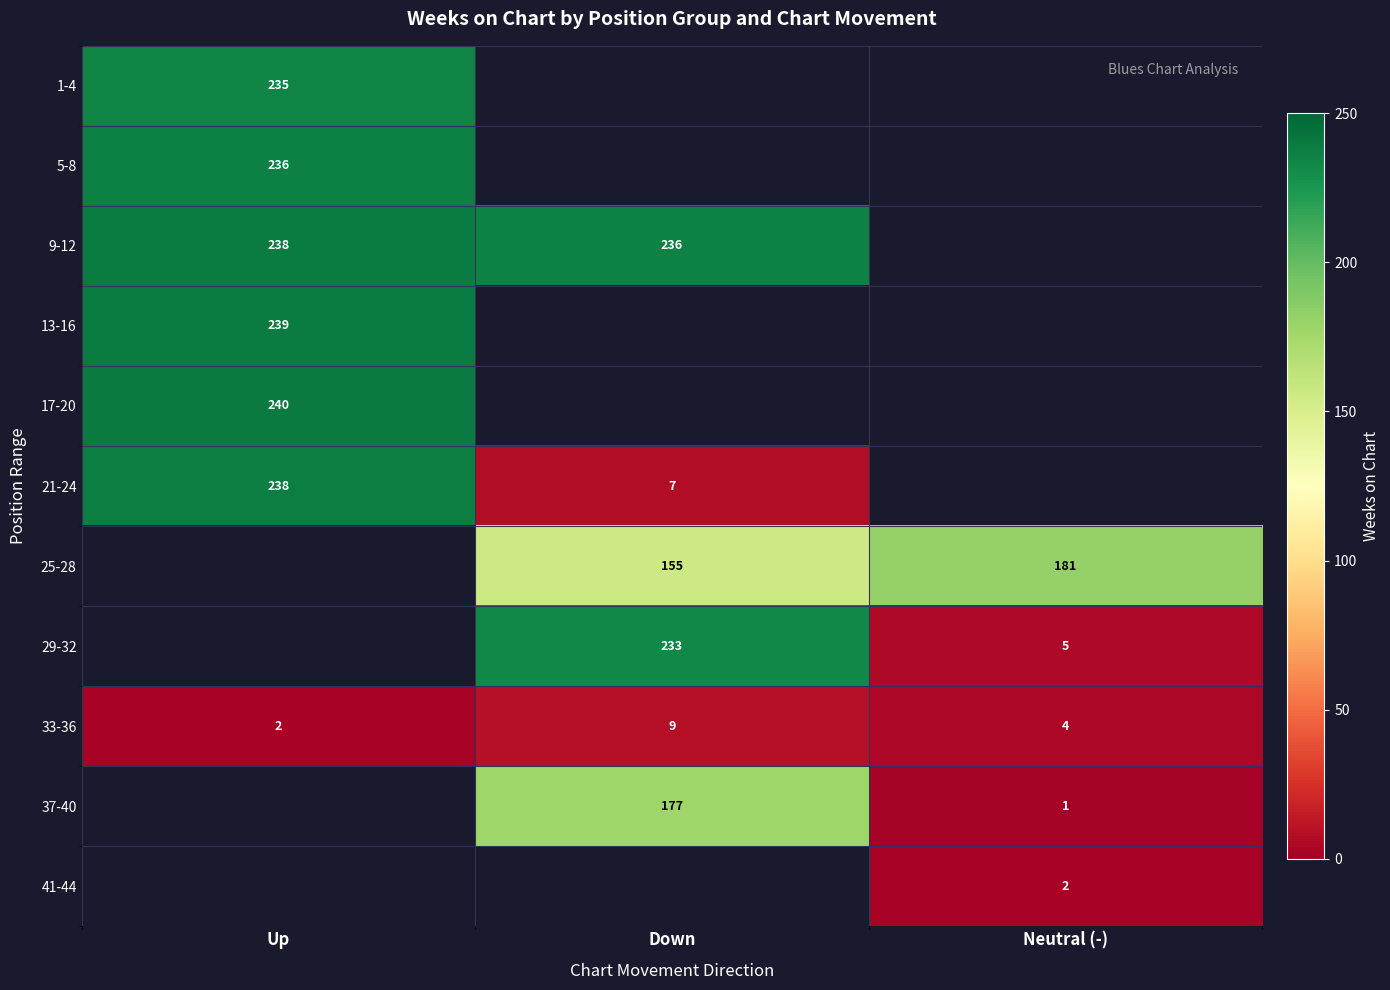

True or false: 25-28 has a value of 181.0 at Neutral (-).

True